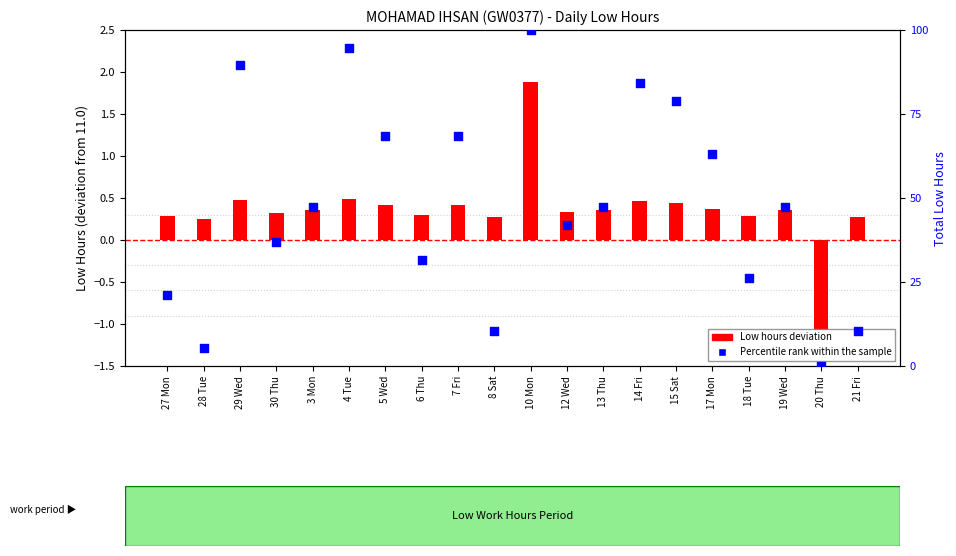

What is the total value across all series at 30 Thu?

37.2